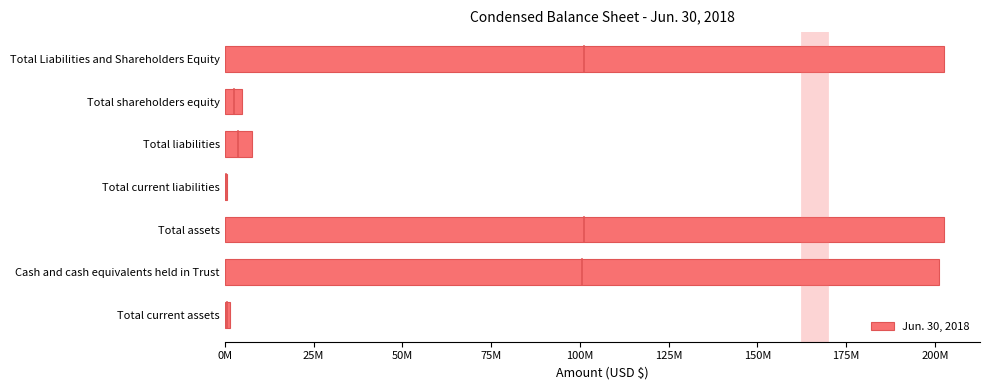

Are the bars horizontal?

Yes